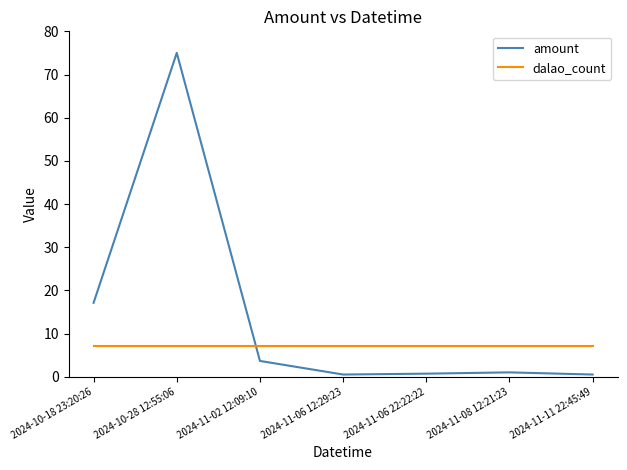

Which series has the largest total across all categories?

amount